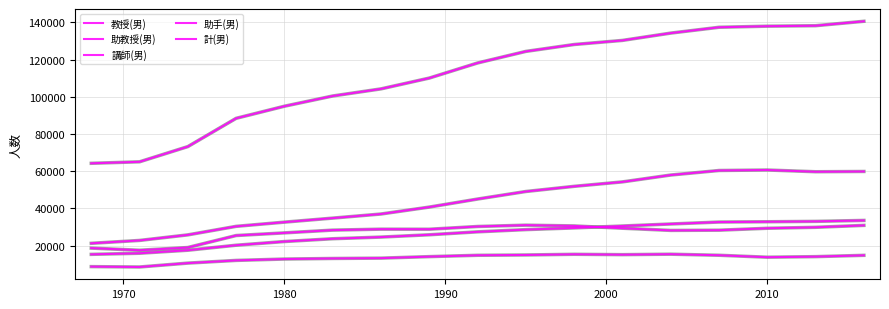

What is the minimum value for 助教授(男)?

15294